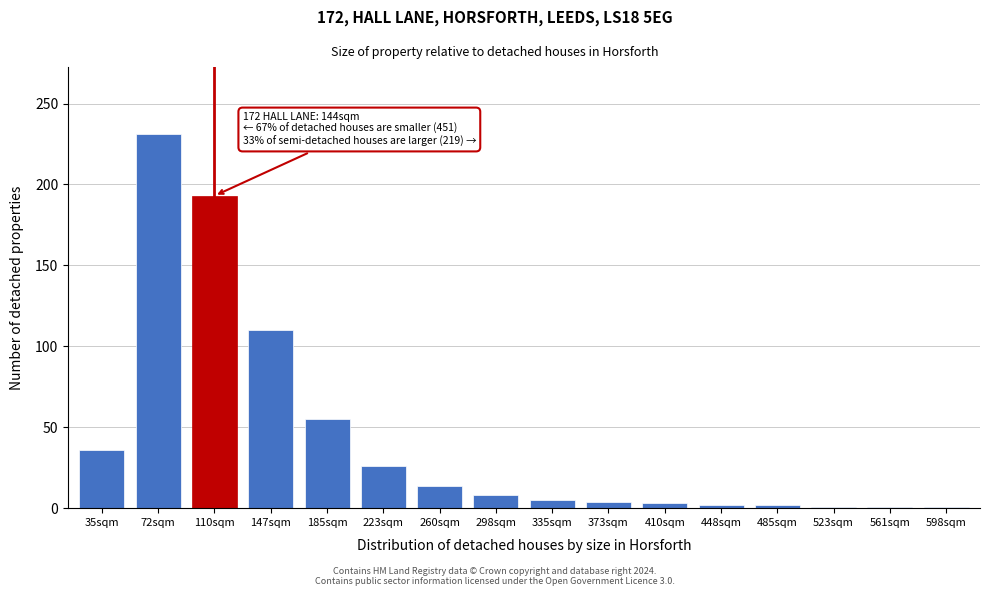

What is the maximum value shown in the chart?

231